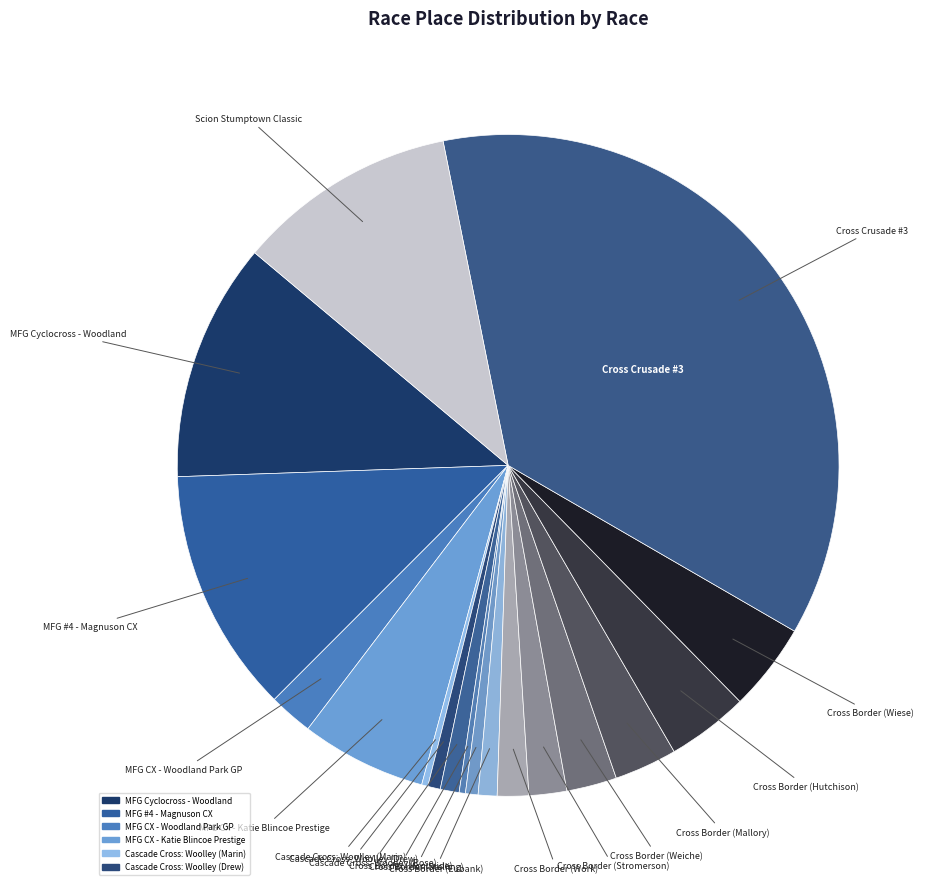

Count the number of slices in the pie.

18